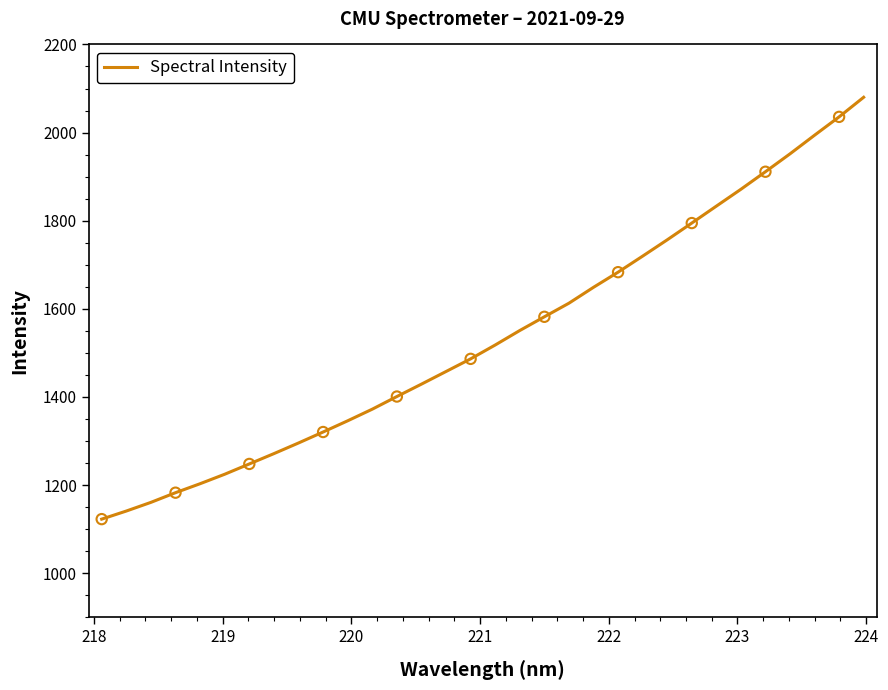

What is the minimum value shown in the chart?

1122.9